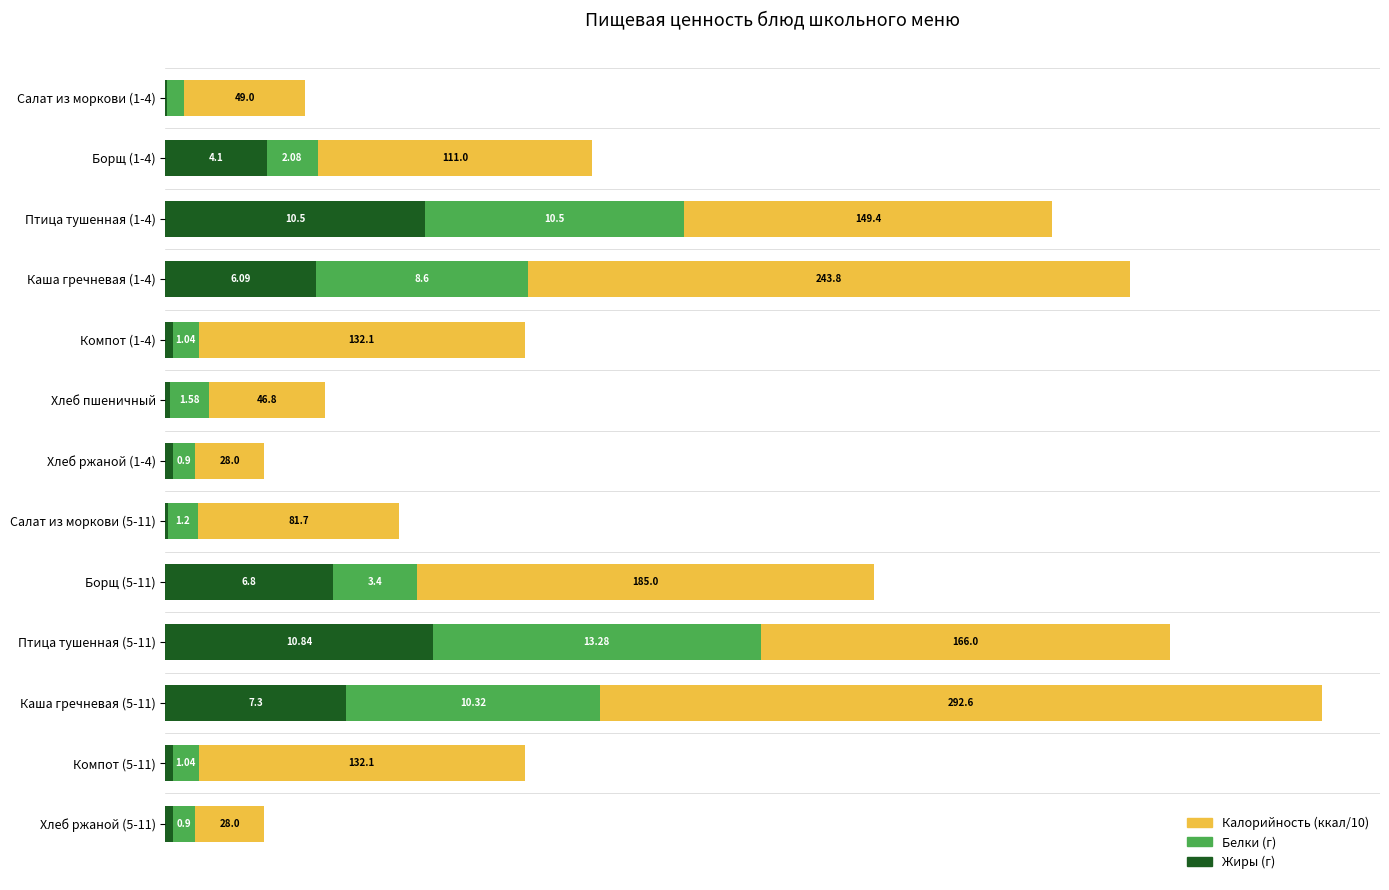

What are all the series names shown in the legend?

Калорийность (ккал/10), Белки (г), Жиры (г)